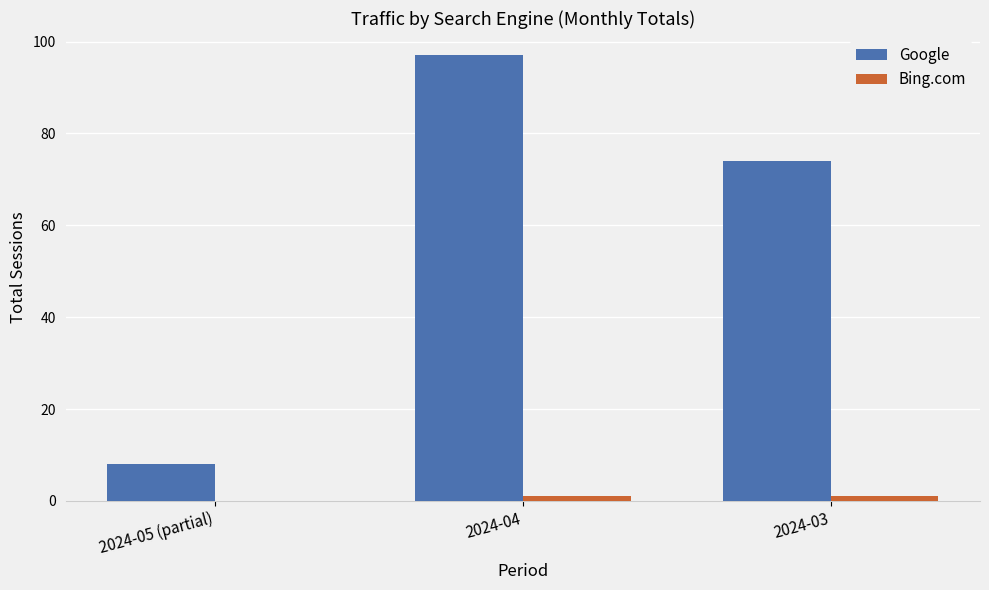

How many categories are shown in the chart?

3